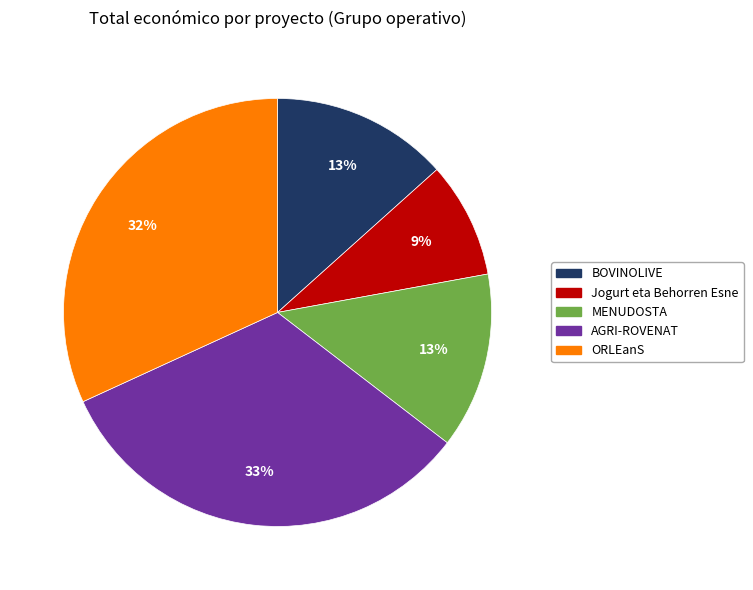

To the nearest percent, what is the average slice percentage?

20%